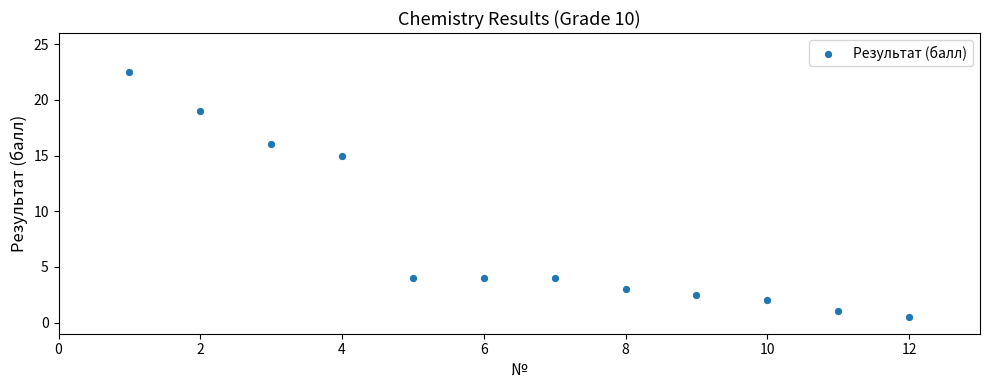

What is the average Y value?

7.8